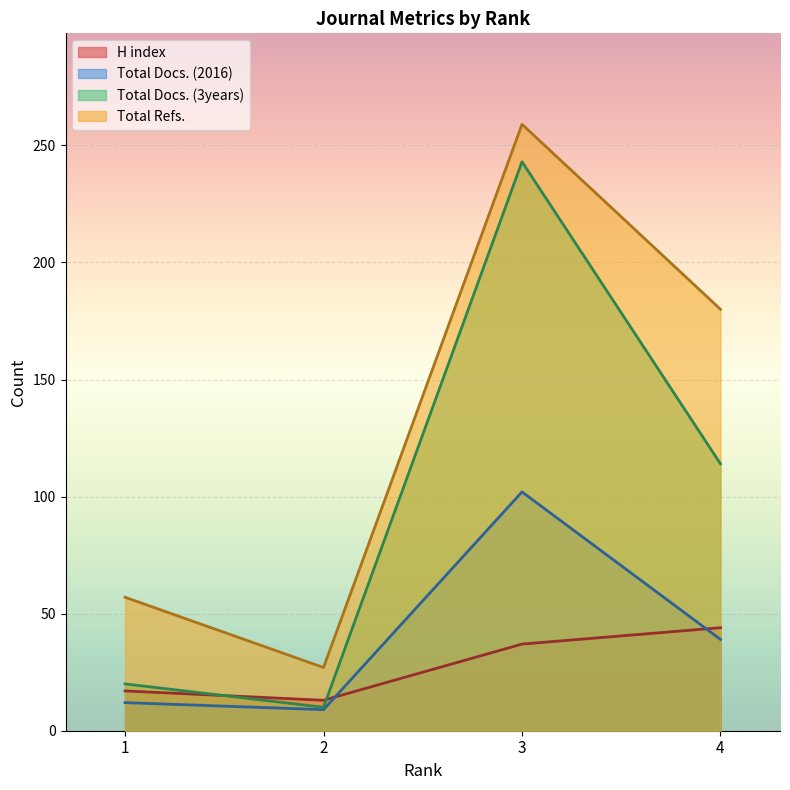

Is it true that Total Refs. equals 259 at 3?

True